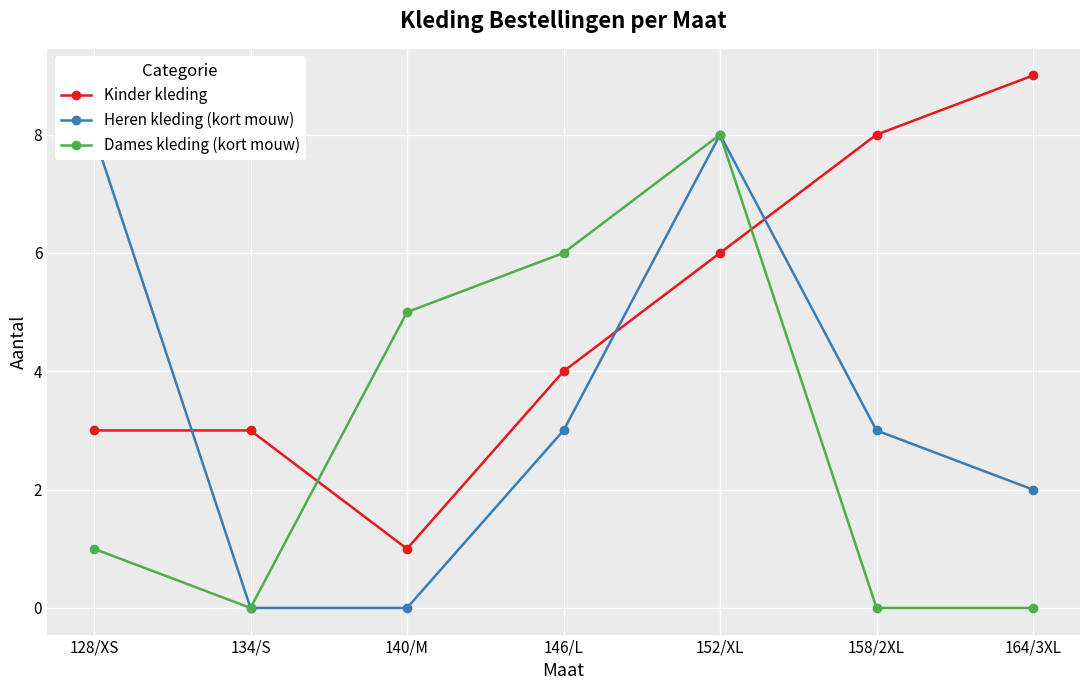

Is it true that Kinder kleding equals 4 at 152/XL?

False